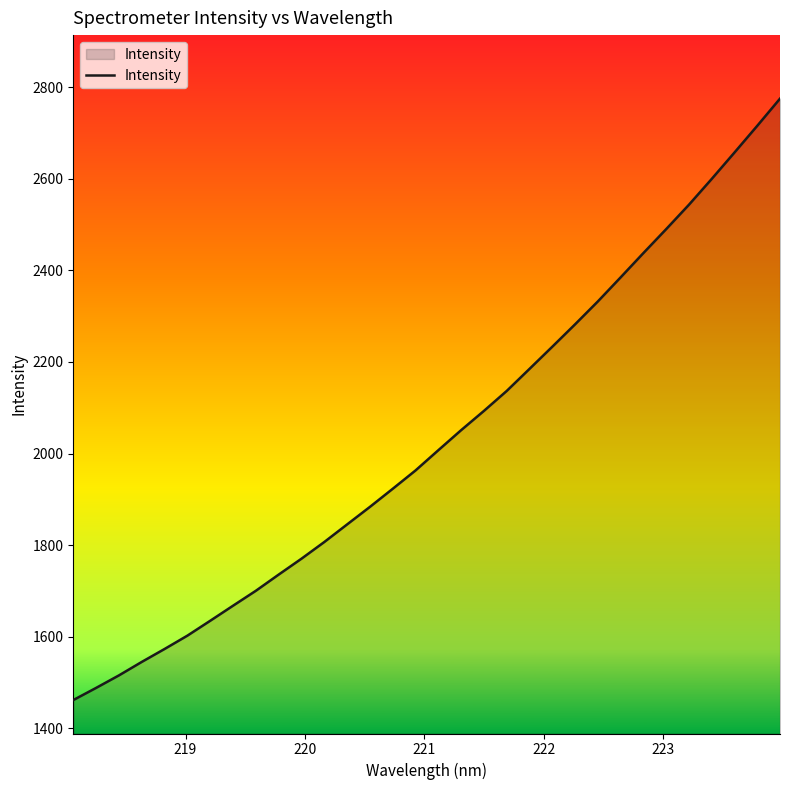

Reading left to right, extract all data points from this chart.

1461.4	1487.9	1515.3	1544.7	1573.0	1602.1	1634.6	1667.5	1700.1	1735.5	1770.2	1806.6	1845.0	1883.3	1922.9	1962.9	2007.1	2050.9	2093.0	2136.6	2184.8	2233.2	2282.1	2332.1	2384.7	2437.8	2490.1	2543.4	2599.8	2657.5	2715.9	2775.3